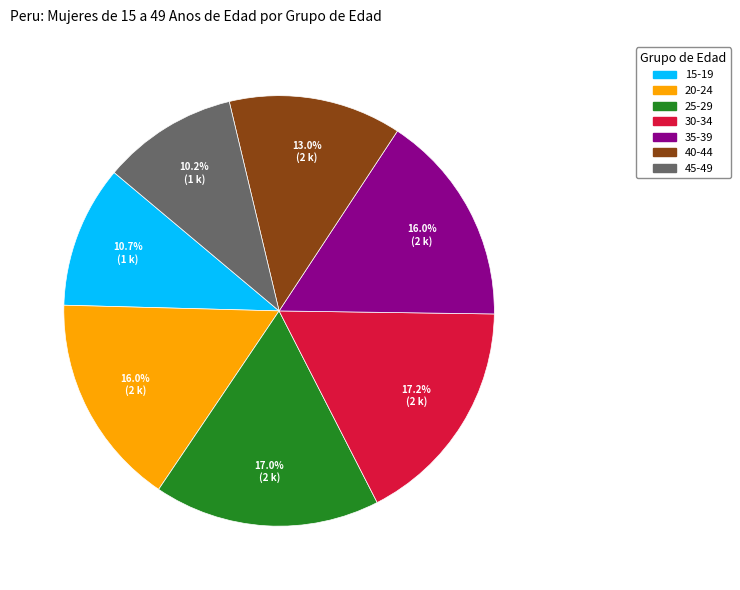

What is the smallest slice in the pie chart?

45-49